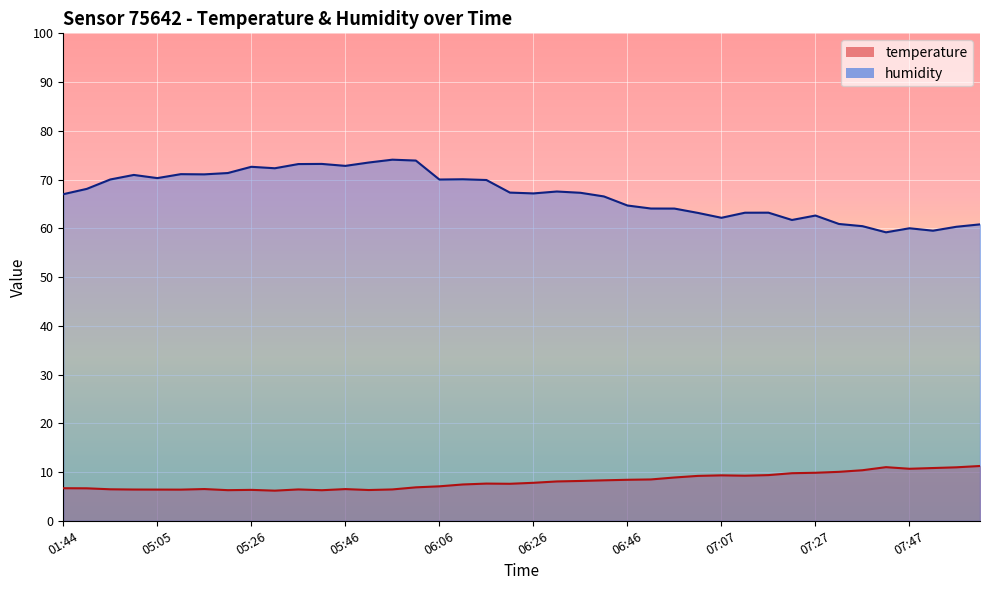

What is the sum of the temperature values at 05:36 and 07:52?

17.2